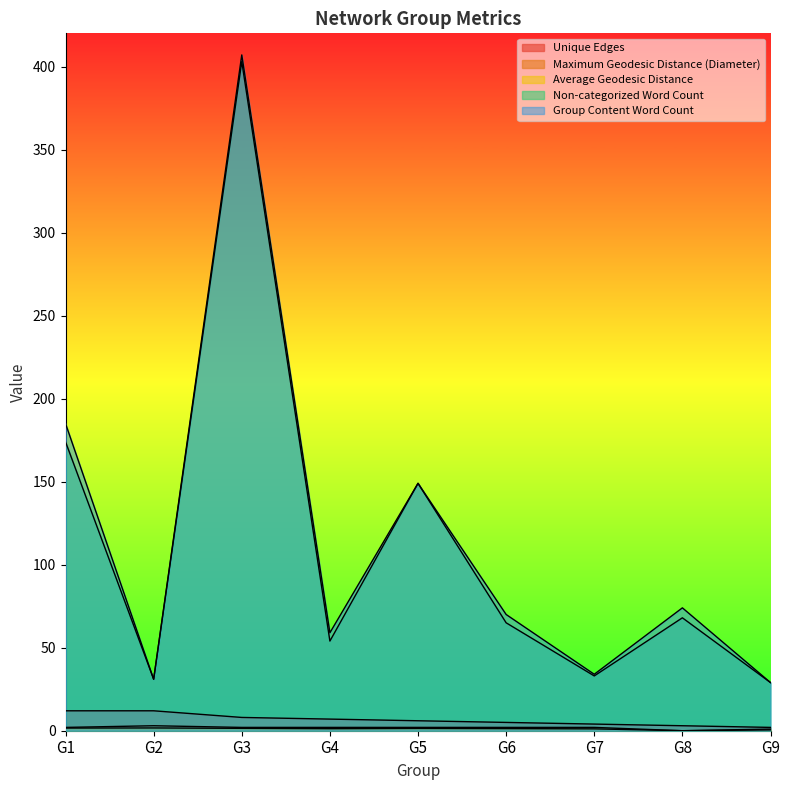

Where is the first local maximum for Group Content Word Count?

G3